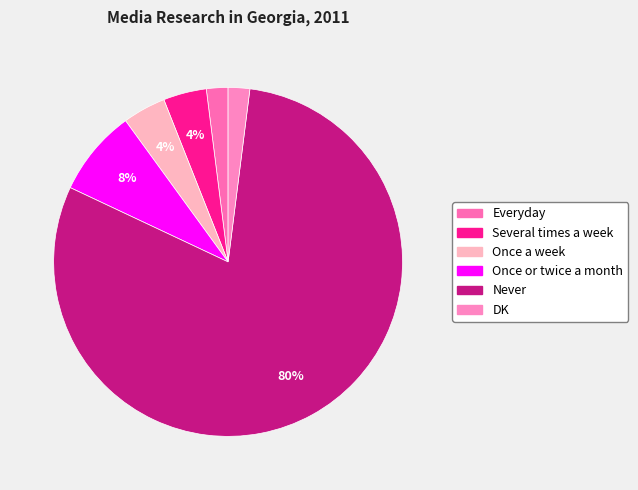

What is the total percentage of DK and Everyday?

4.0%